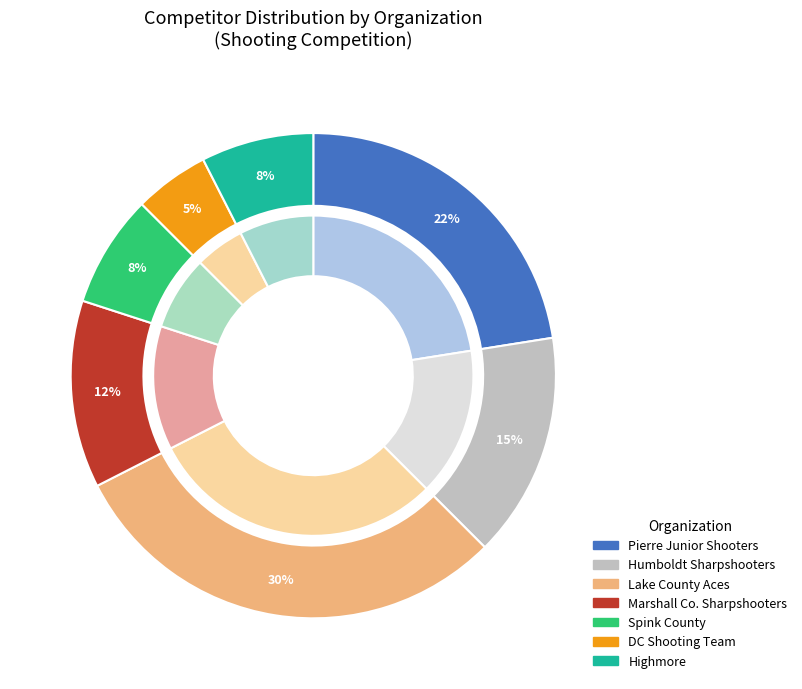

To the nearest percent, what is the average slice percentage?

14%